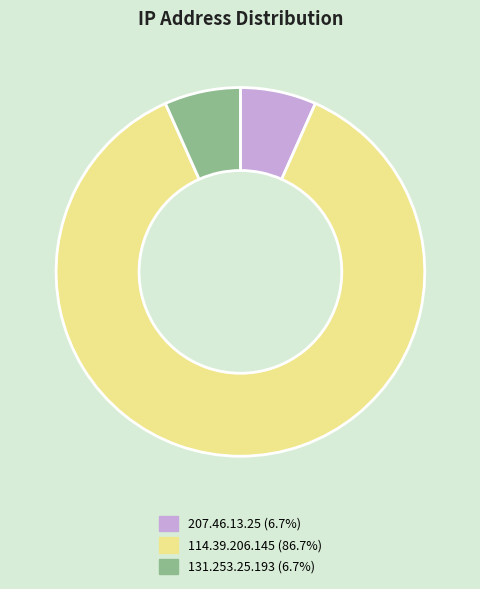

Combined, do 207.46.13.25 and 131.253.25.193 account for over 50%?

No